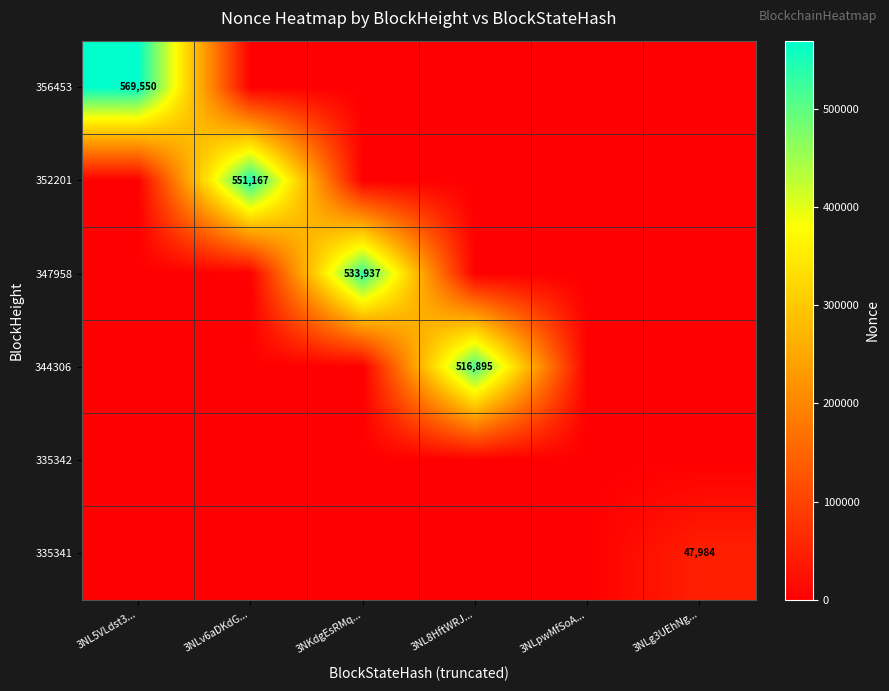

Is it true that 335341 equals 47984 at 3NLg3UEhNg...?

True